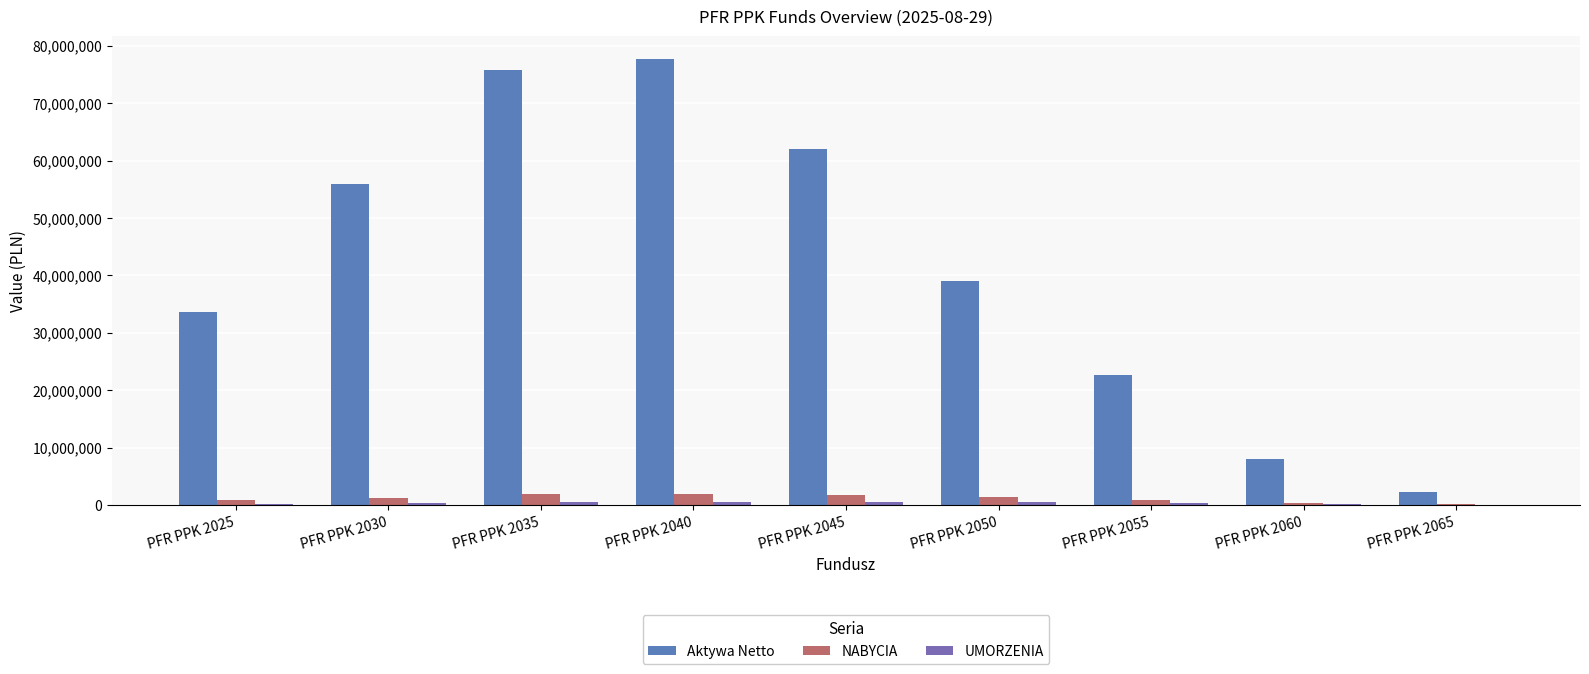

Which series has the largest total across all categories?

Aktywa Netto